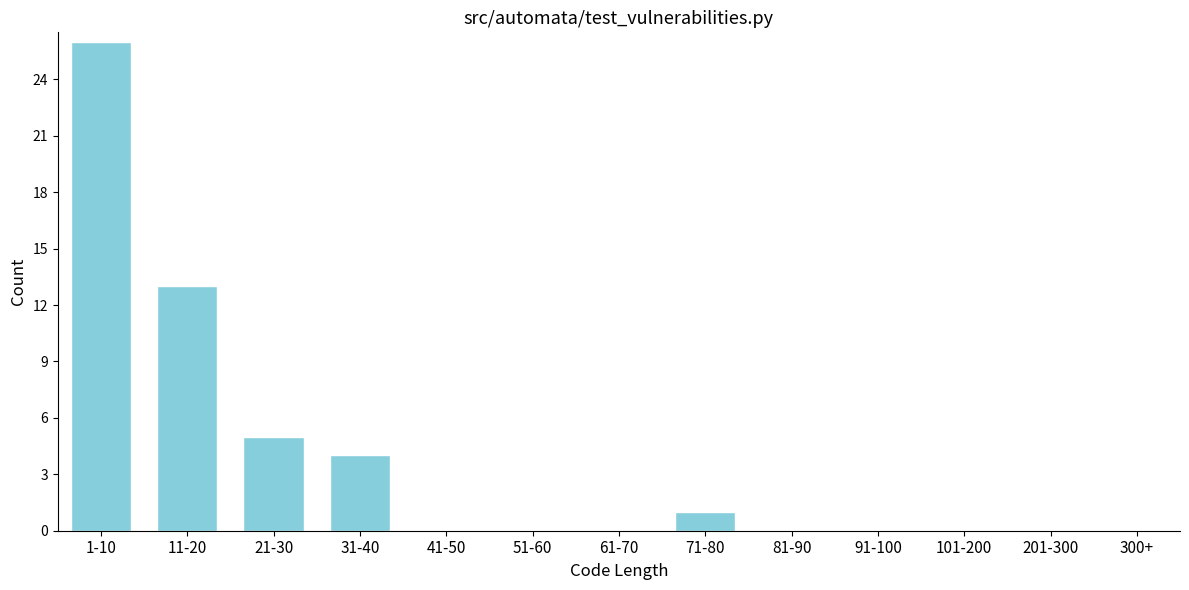

Reading right to left, what are all the values shown in this chart?

300+=0	201-300=0	101-200=0	91-100=0	81-90=0	71-80=1	61-70=0	51-60=0	41-50=0	31-40=4	21-30=5	11-20=13	1-10=26